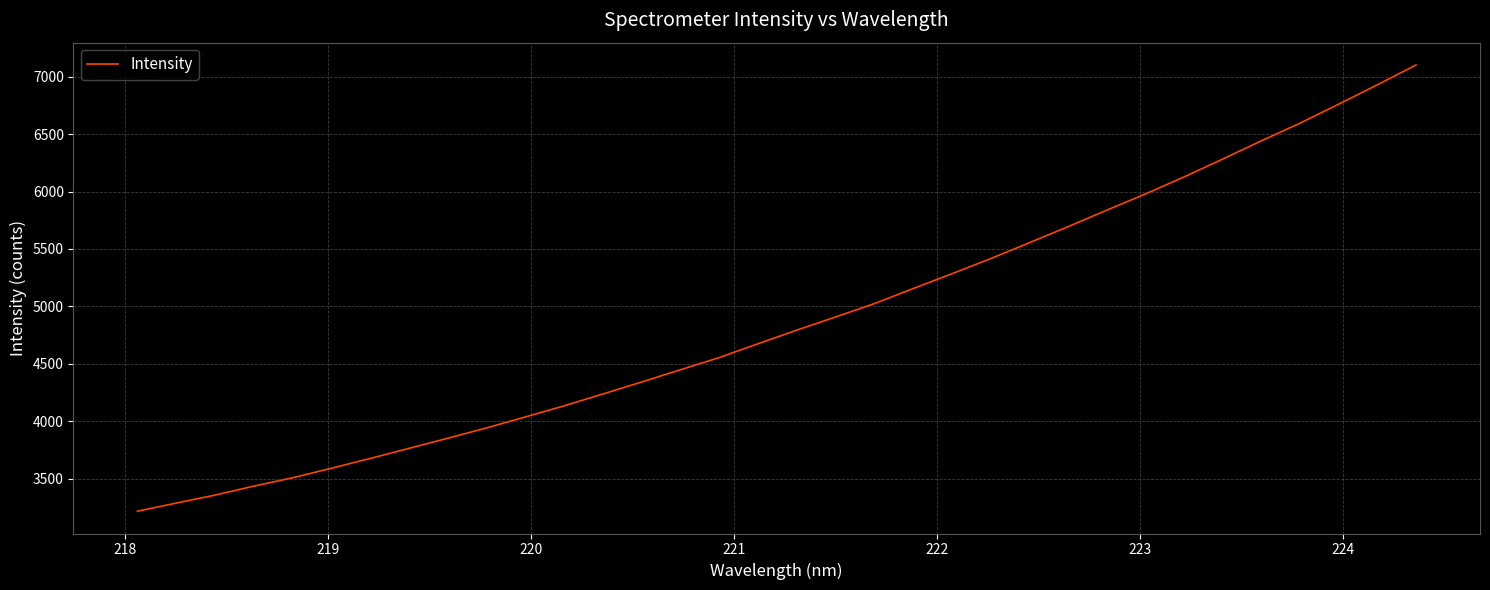

What is the greatest value displayed?

7102.9